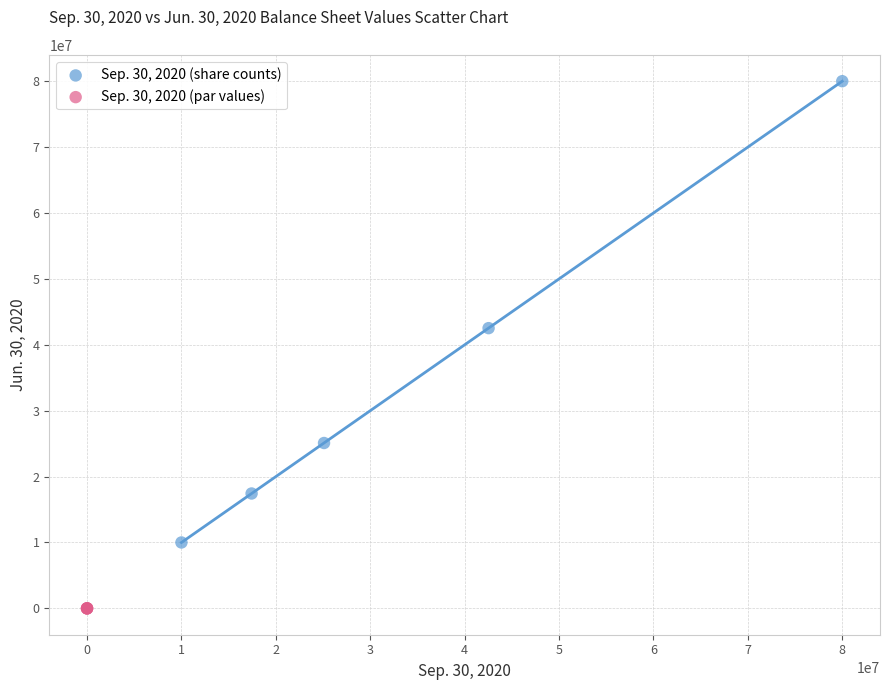

Which series has the widest spread of Y values?

Sep. 30, 2020 (share counts)